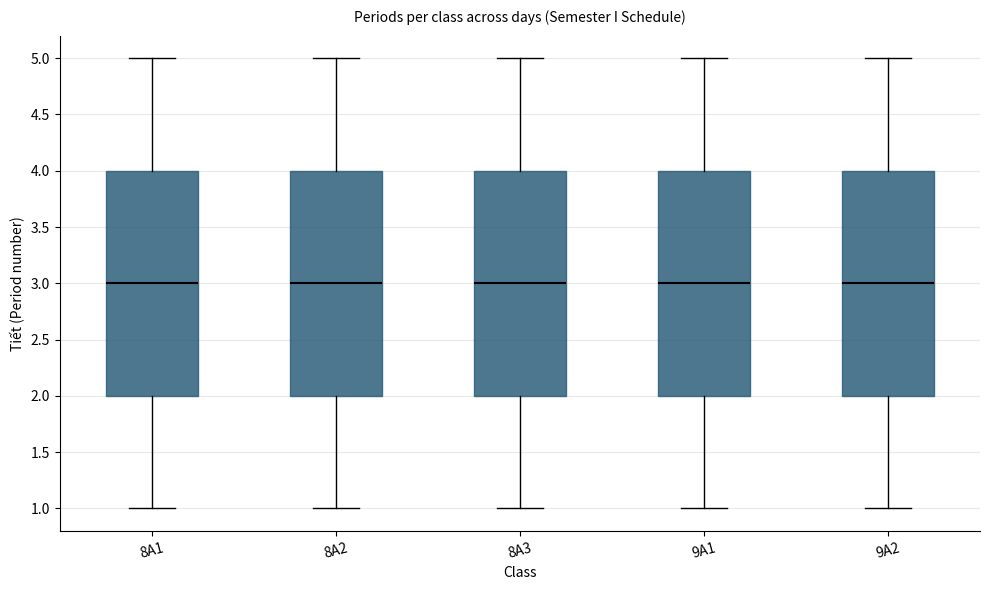

Reading left to right, transcribe this box plot: for each box, give where its median line is, the range the box spans, and where its two whiskers end, as read against the y-axis. The values are not printed on the chart, so give them approximately, as read against the axis.

8A1: median 3, box 2 to 4, whiskers 1 to 5
8A2: median 3, box 2 to 4, whiskers 1 to 5
8A3: median 3, box 2 to 4, whiskers 1 to 5
9A1: median 3, box 2 to 4, whiskers 1 to 5
9A2: median 3, box 2 to 4, whiskers 1 to 5